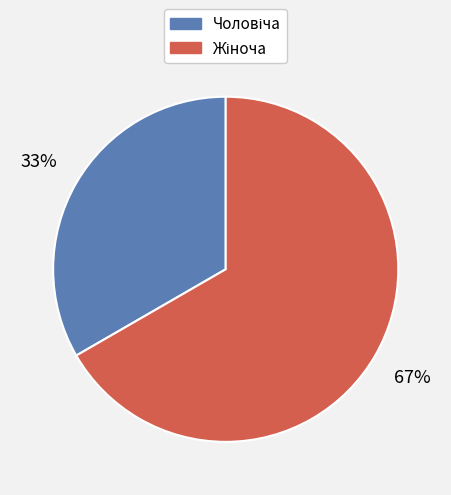

To the nearest percent, what is the average slice percentage?

50%